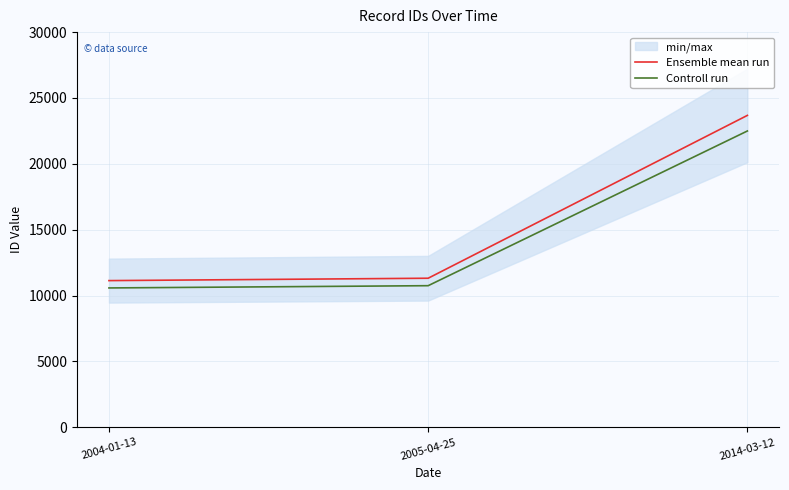

True or false: Controll run has a value of 22494.1 at 2014-03-12.

True